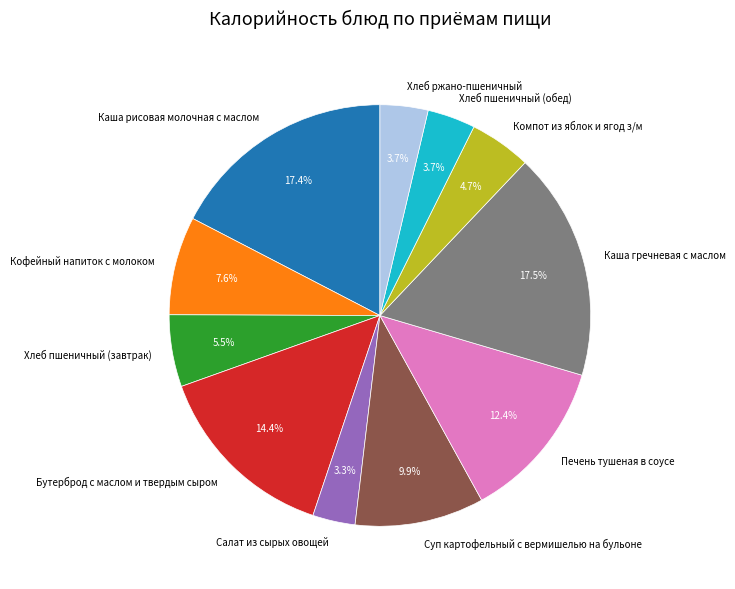

Does Кофейный напиток с молоком account for over 50% of the chart?

No